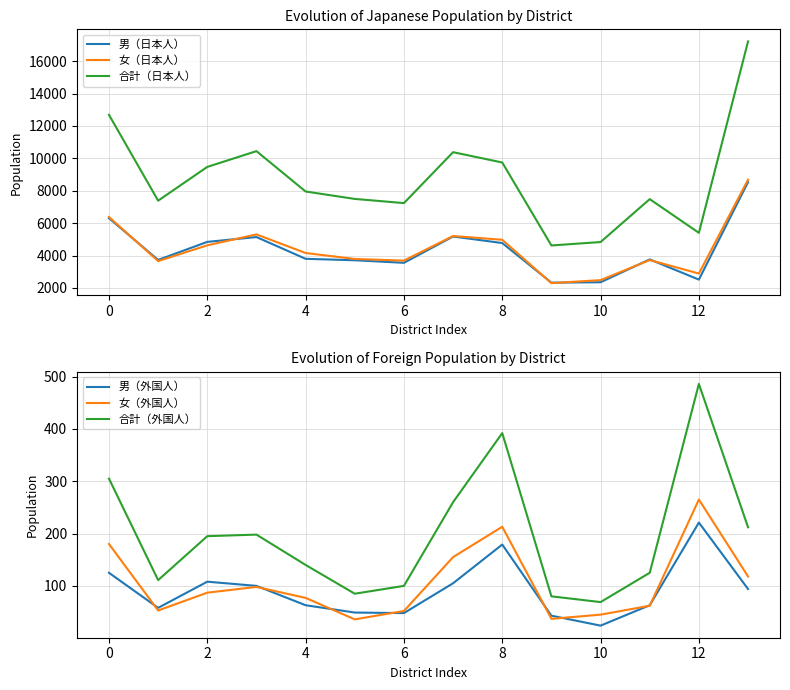

Is this an area chart (filled region under the line)?

No